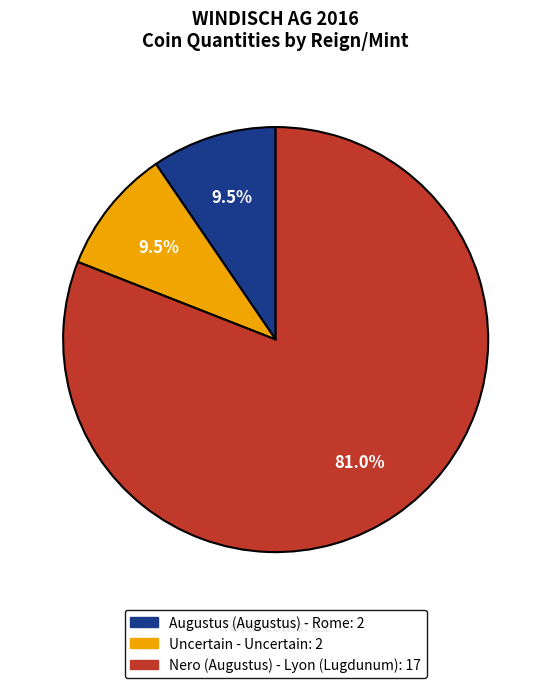

How many slices are in this pie chart?

3